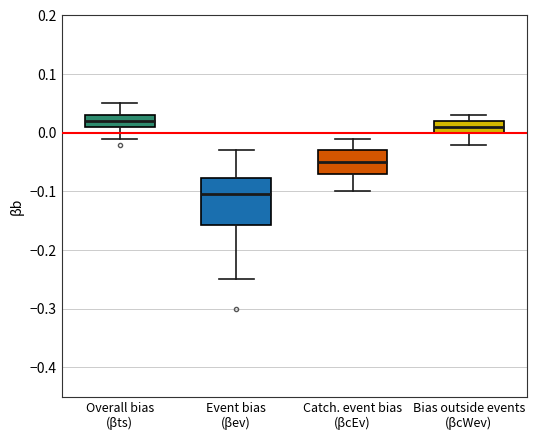

Reading left to right, transcribe this box plot: for each box, give where its median line is, the range the box spans, and where its two whiskers end, as read against the y-axis. The values are not printed on the chart, so give them approximately, as read against the axis.

Overall bias (βts): median 0.02, box 0.01 to 0.03, whiskers -0.01 to 0.05
Event bias (βev): median -0.10, box -0.16 to -0.08, whiskers -0.25 to -0.03
Catch. event bias (βcEv): median -0.05, box -0.07 to -0.03, whiskers -0.10 to -0.01
Bias outside events (βcWev): median 0.01, box 0.00 to 0.02, whiskers -0.02 to 0.03